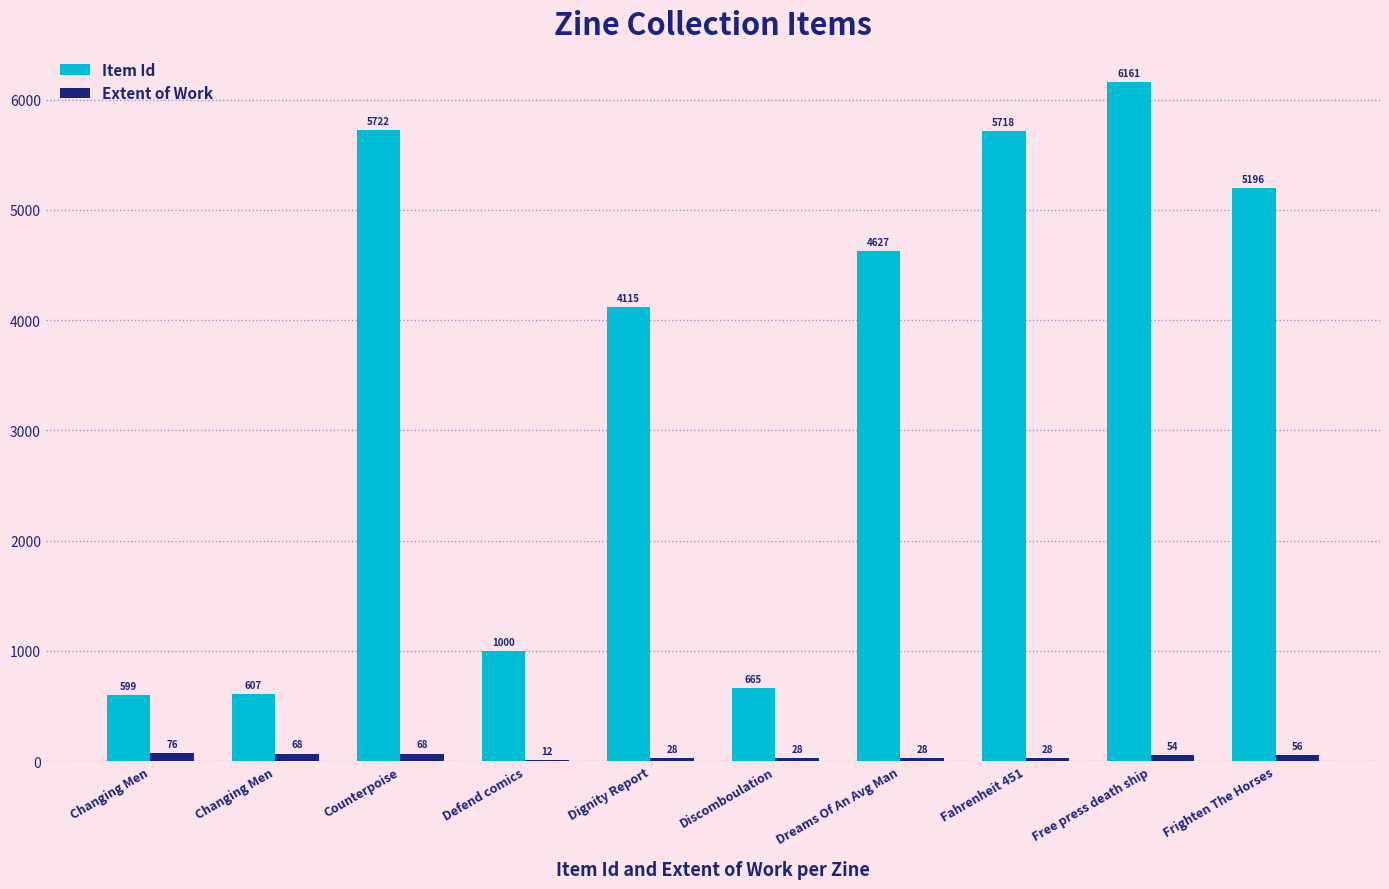

At which label is Extent of Work closest to 44?

Free press death ship